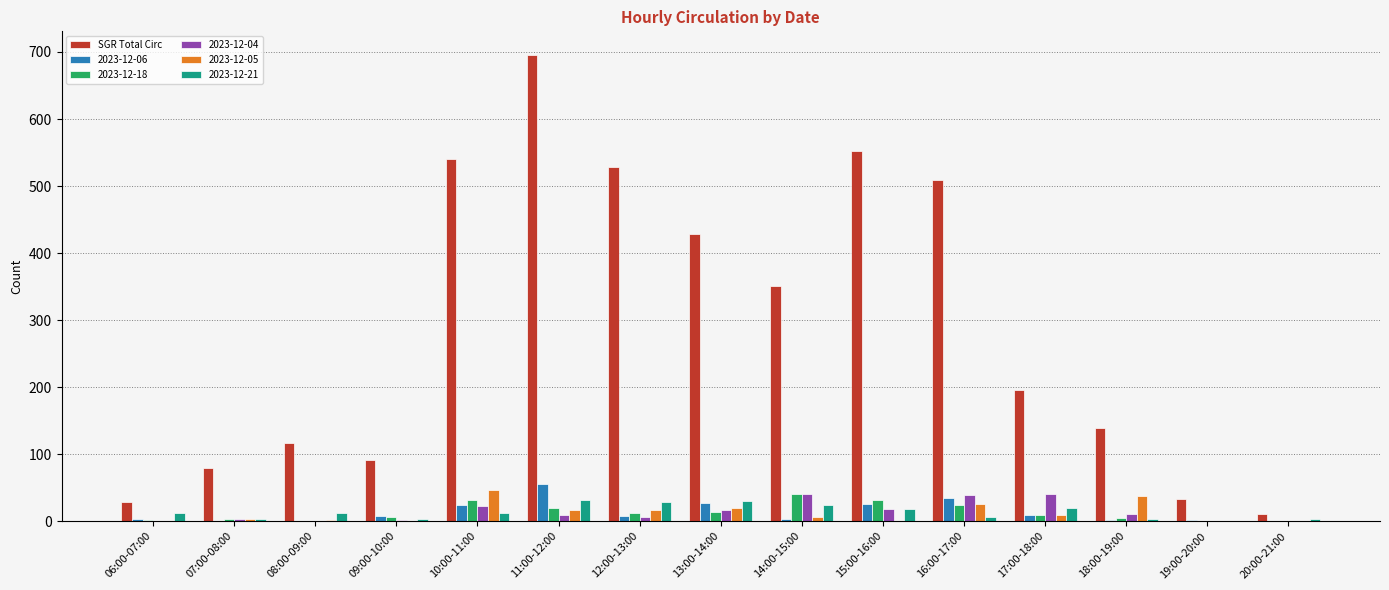

Between 09:00-10:00 and 20:00-21:00, which series saw the biggest shift?

SGR Total Circ